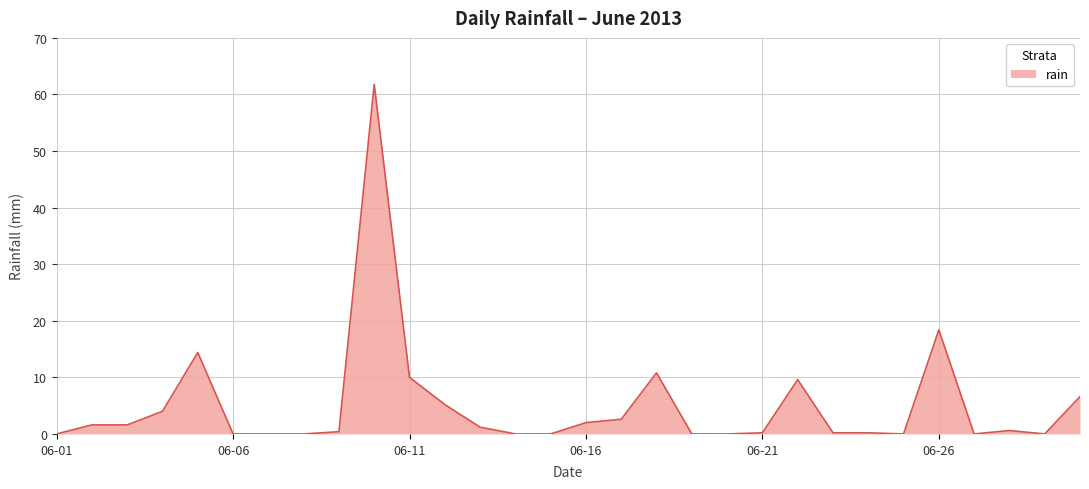

What is the difference between the maximum and minimum values?

61.8